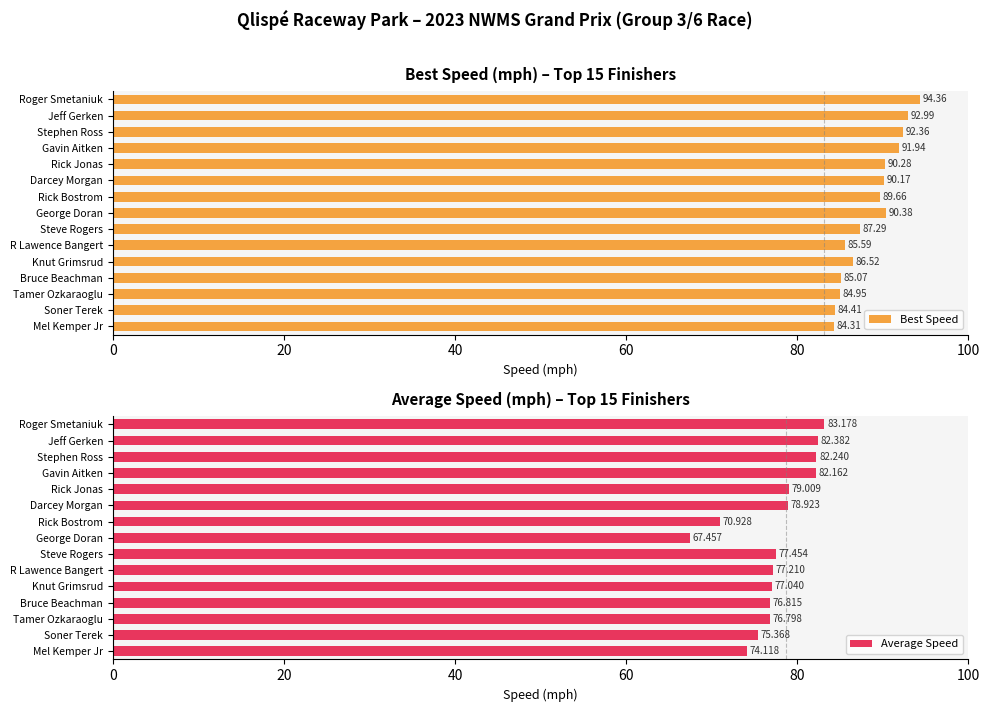

Which category has the highest value in the Best Speed series?

Roger Smetaniuk